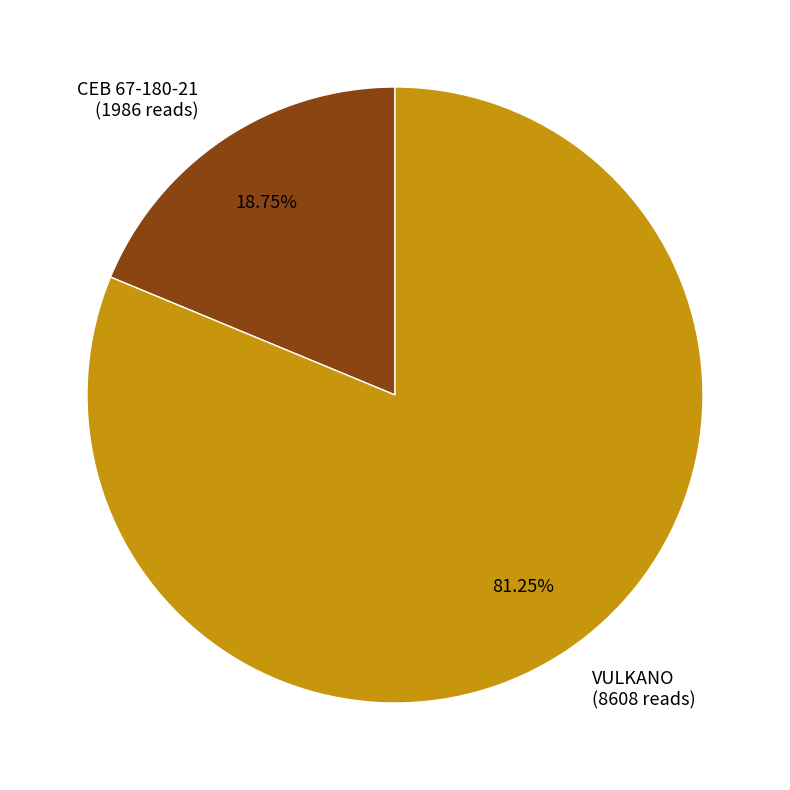

Which slice represents more than half of the pie?

VULKANO